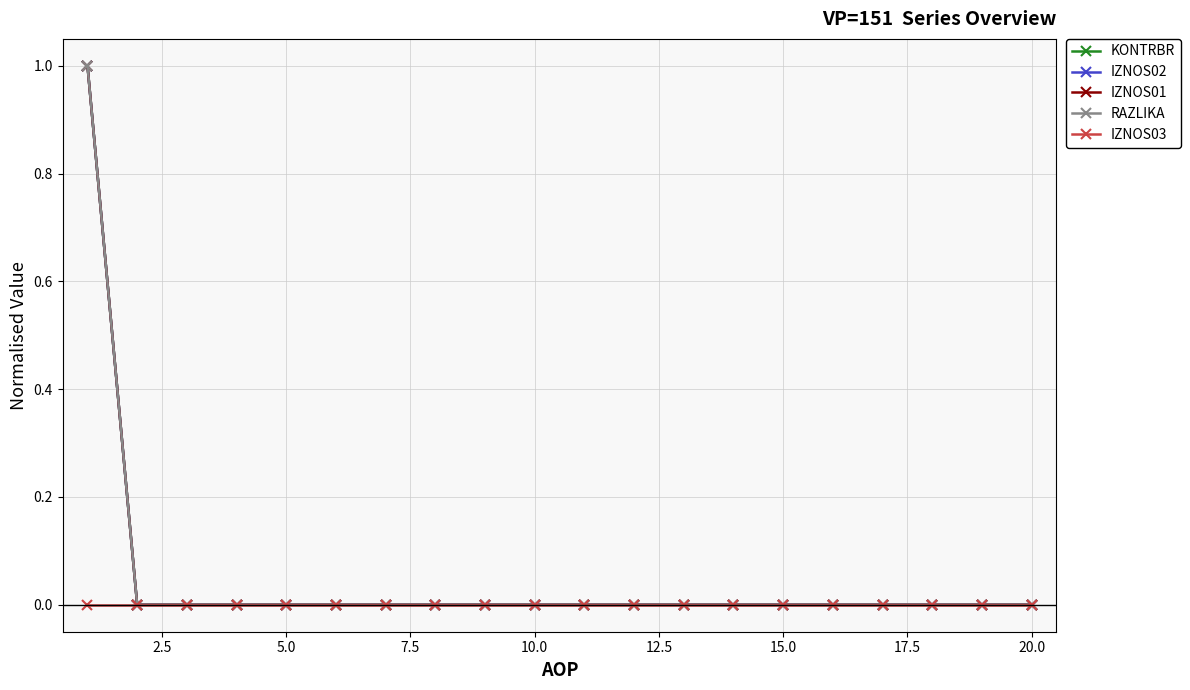

True or false: IZNOS01 and IZNOS02 cross at least once.

False